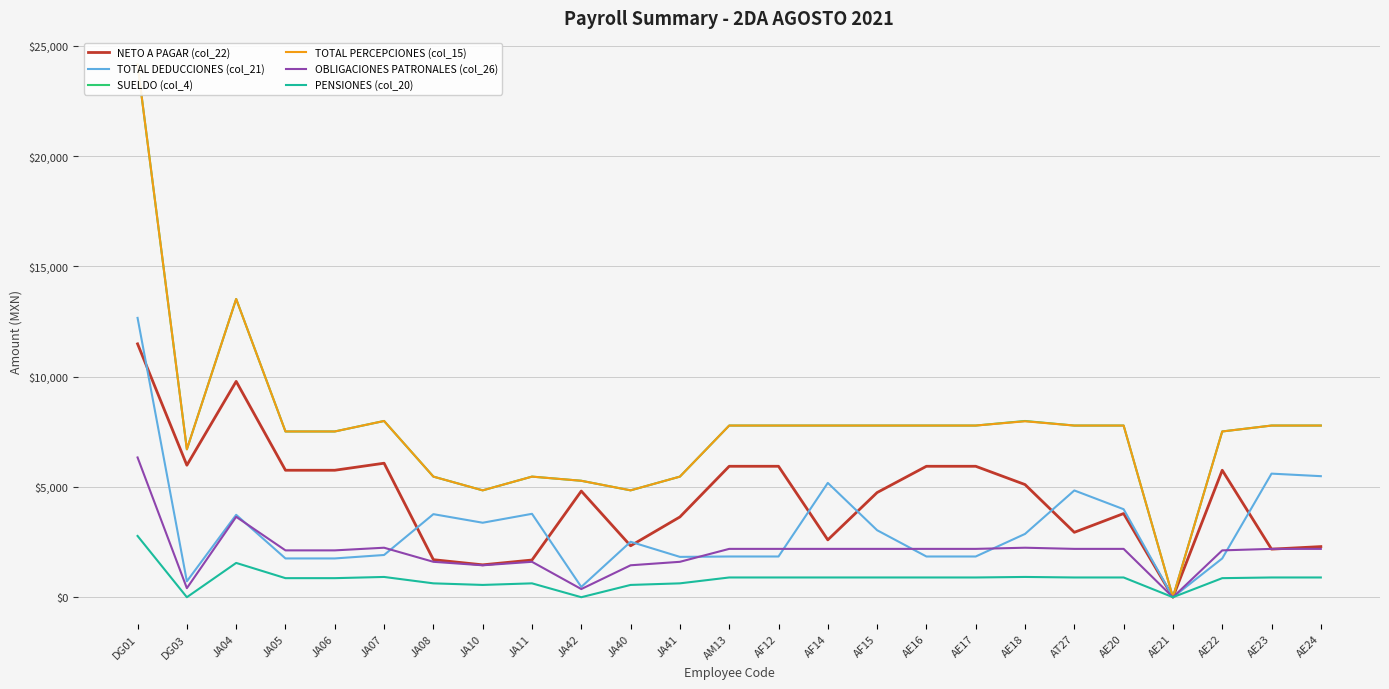

At which label is OBLIGACIONES PATRONALES (col_26) closest to 3167?

JA04